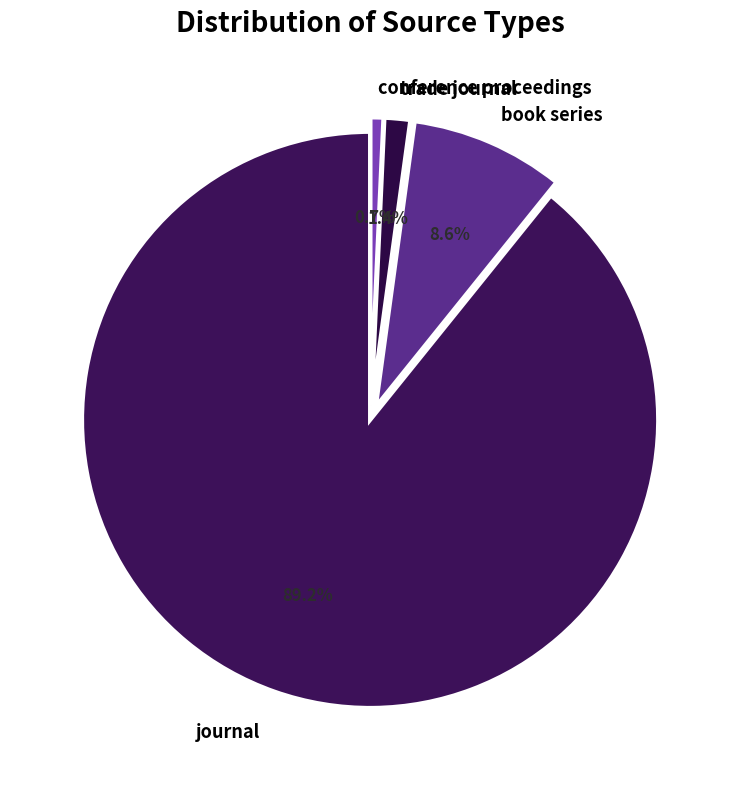

How many segments does this pie chart have?

4